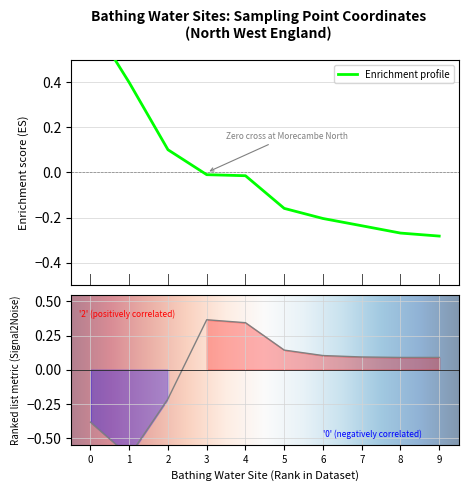

True or false: sampling point > easting has a value of 0.3 at 4.

True